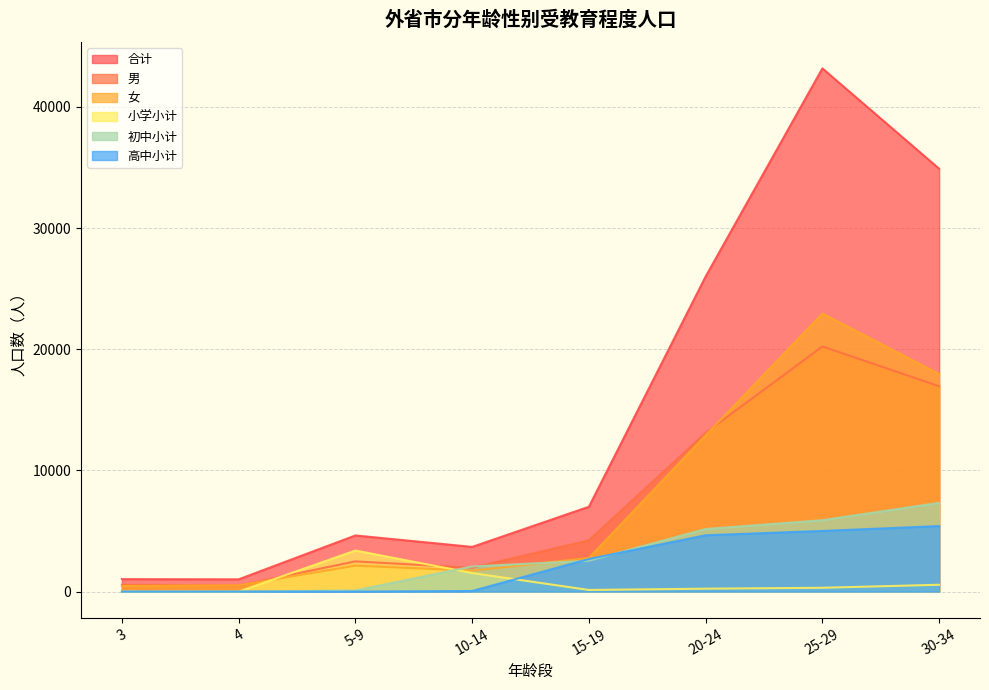

Is the value of 男 at 4 greater than the value of 初中小计 at 3?

Yes